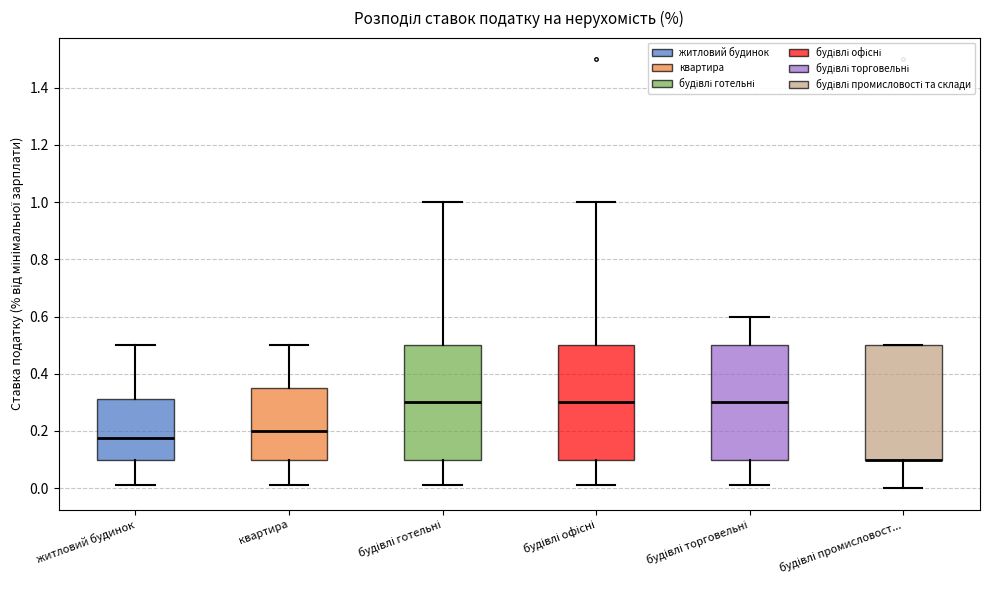

Reading left to right, transcribe this box plot: for each box, give where its median line is, the range the box spans, and where its two whiskers end, as read against the y-axis. The values are not printed on the chart, so give them approximately, as read against the axis.

житловий будинок: median 0.18, box 0.10 to 0.32, whiskers 0.02 to 0.50
квартира: median 0.20, box 0.10 to 0.36, whiskers 0.02 to 0.50
будівлі готельні: median 0.30, box 0.10 to 0.50, whiskers 0.02 to 1.00
будівлі офісні: median 0.30, box 0.10 to 0.50, whiskers 0.02 to 1.00
будівлі торговельні: median 0.30, box 0.10 to 0.50, whiskers 0.02 to 0.60
будівлі промисловост...: median 0.10 (drawn on the box's lower edge), box 0.10 to 0.50, whiskers 0.00 to 0.50